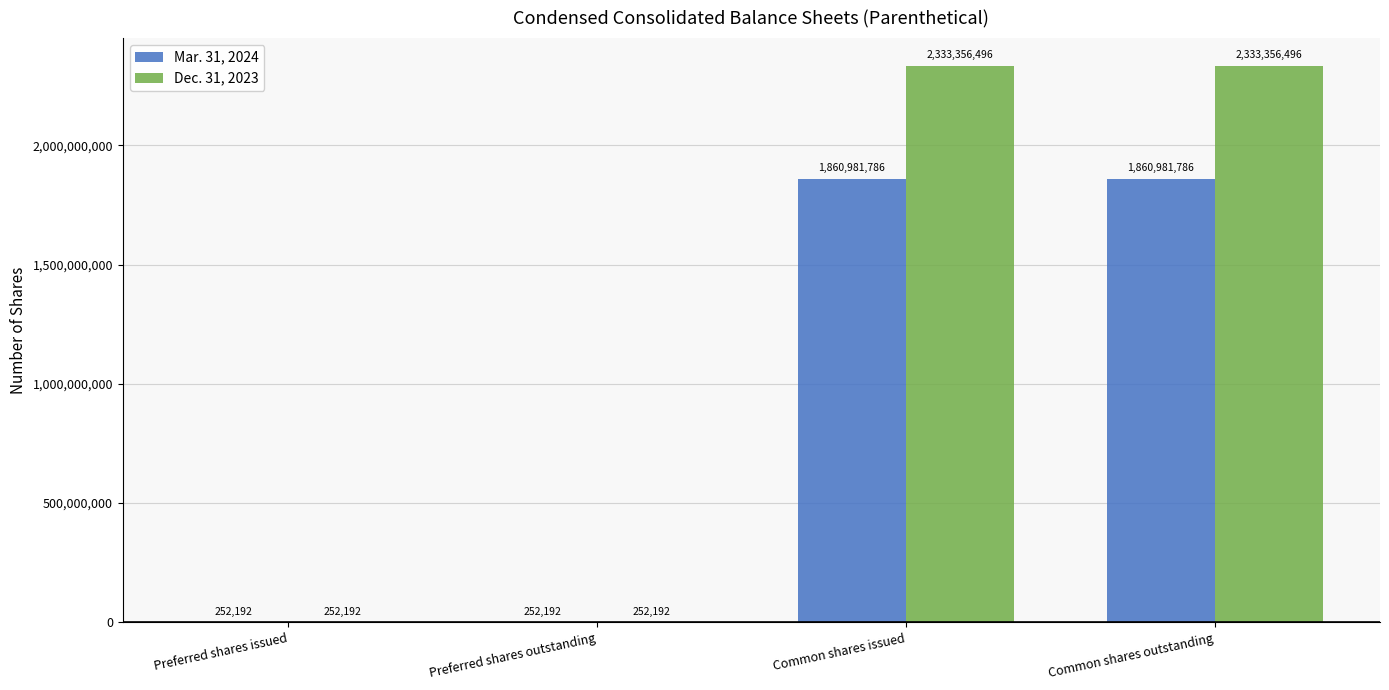

What is the maximum value shown in the chart?

2333356496